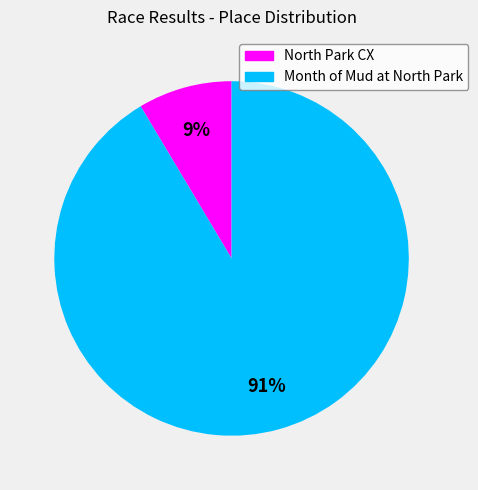

Is the sum of Month of Mud at North Park and North Park CX greater than half?

Yes